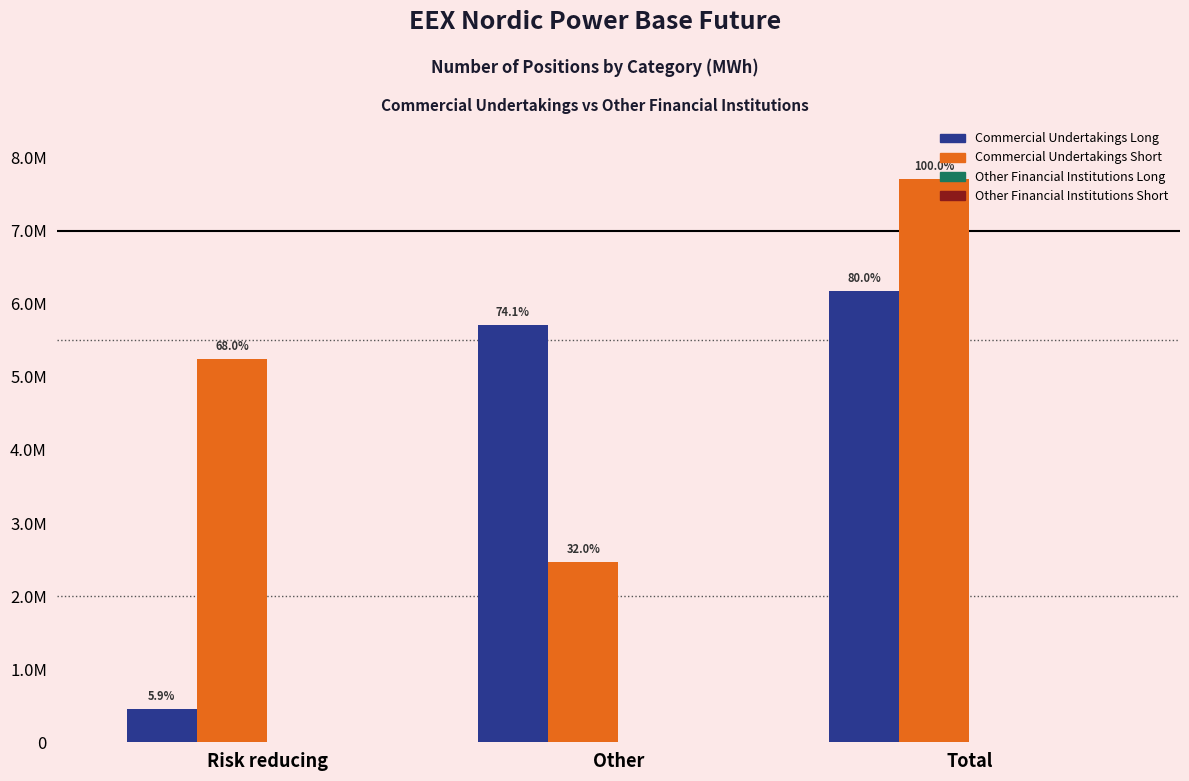

Are the bars horizontal?

No